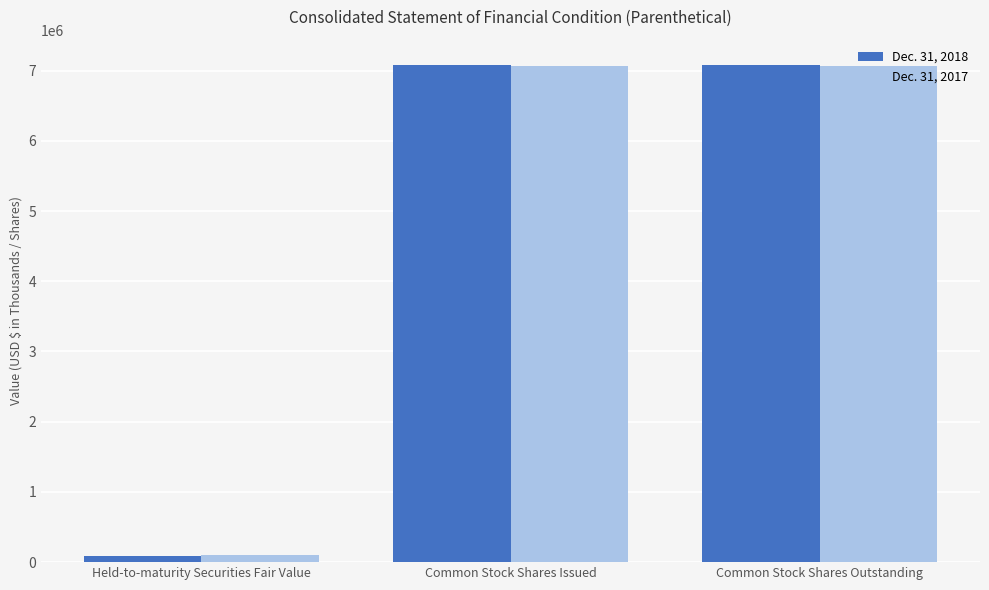

Is the value of Dec. 31, 2018 at Common Stock Shares Issued greater than the value of Dec. 31, 2017 at Held-to-maturity Securities Fair Value?

Yes